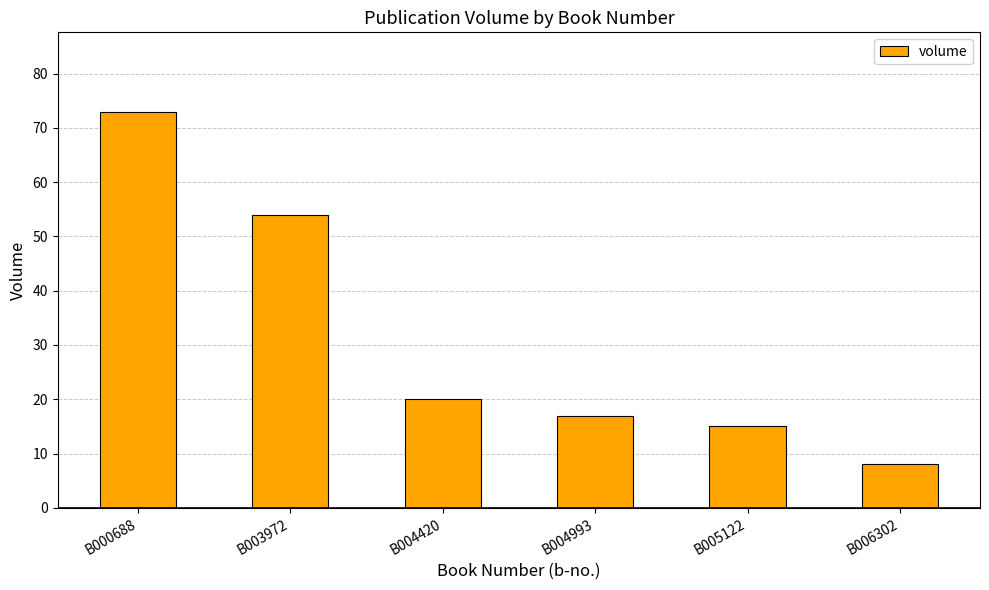

List the labels in order of value, smallest first.

B006302, B005122, B004993, B004420, B003972, B000688